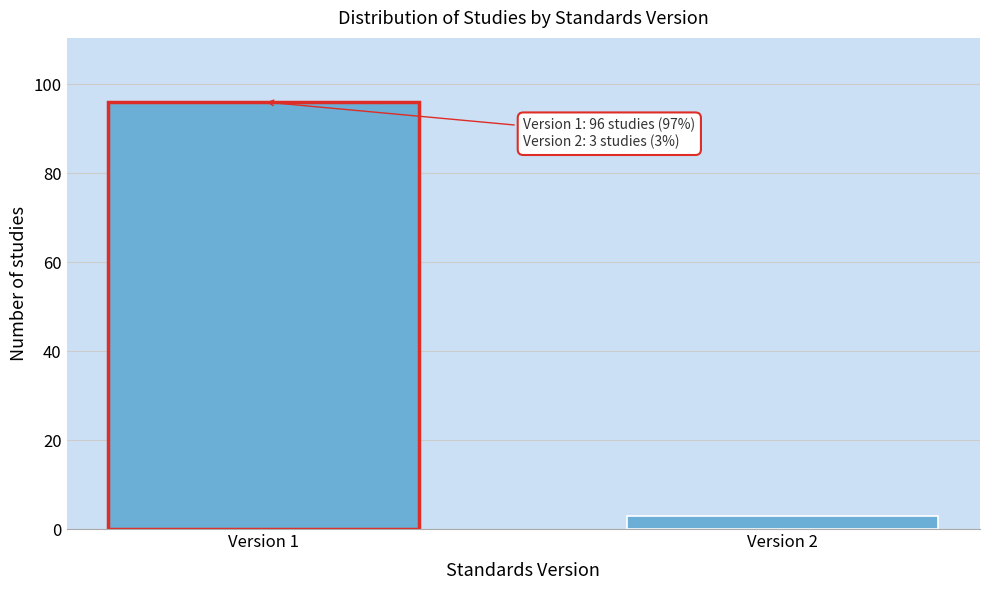

Reading left to right, transcribe all the data shown in this chart.

Version 1=96	Version 2=3